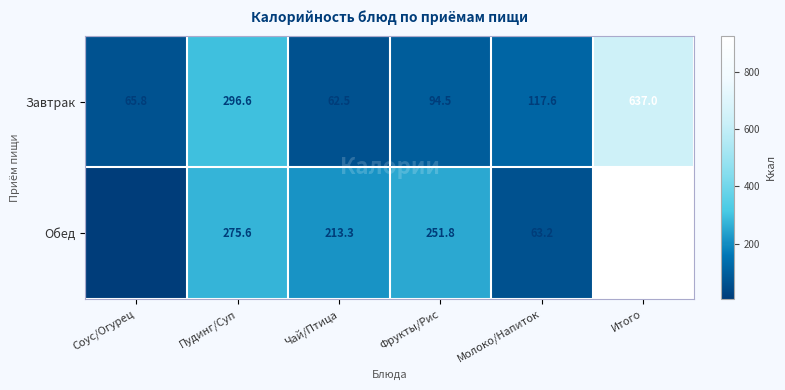

Is it true that Завтрак equals 65.8 at Соус/Огурец?

True